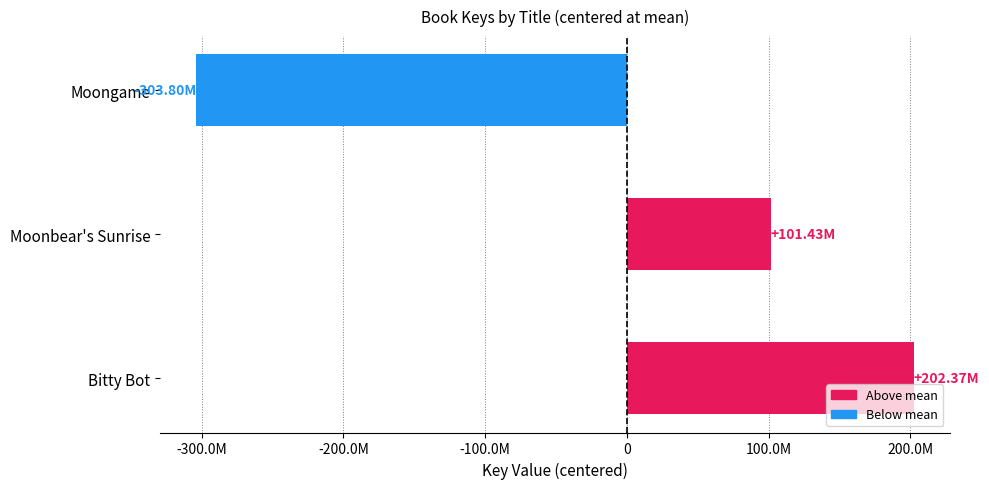

How many bars are there in total?

3